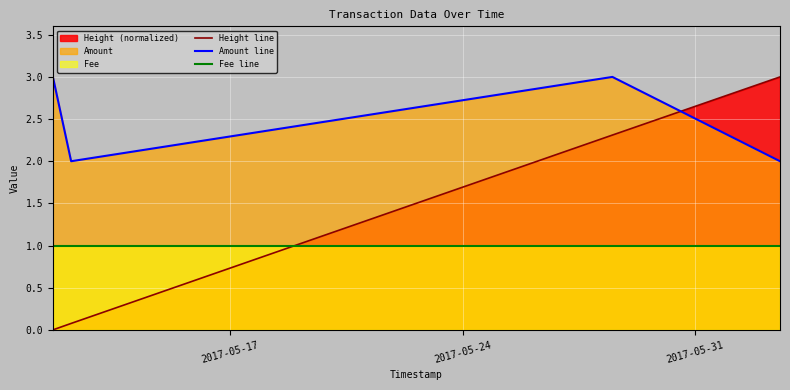

What is the minimum value for Amount line?

2.0